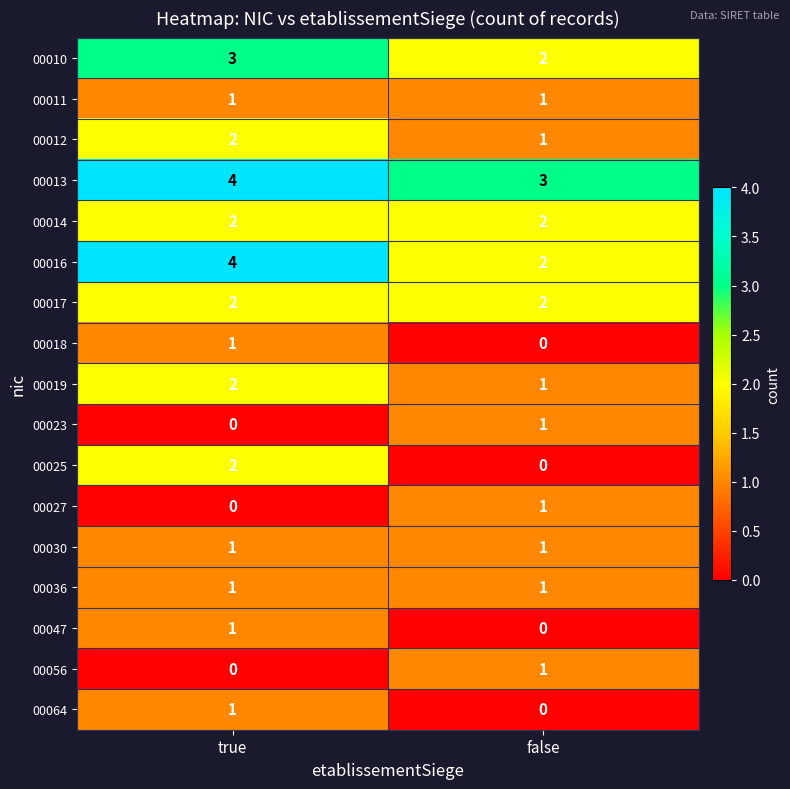

The value of 00014 at false is 2. True or false?

True